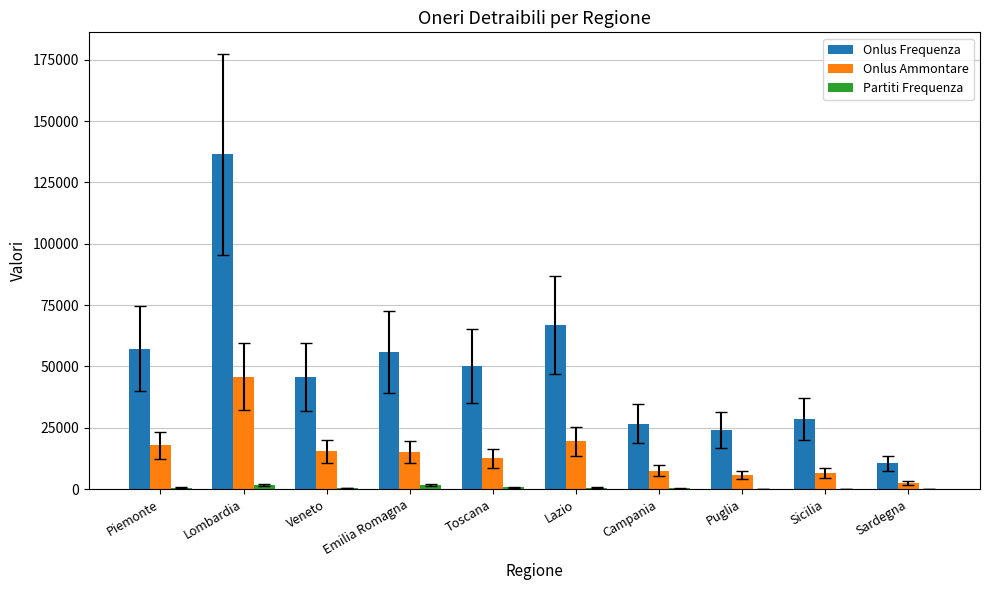

How many series are shown in this chart?

3